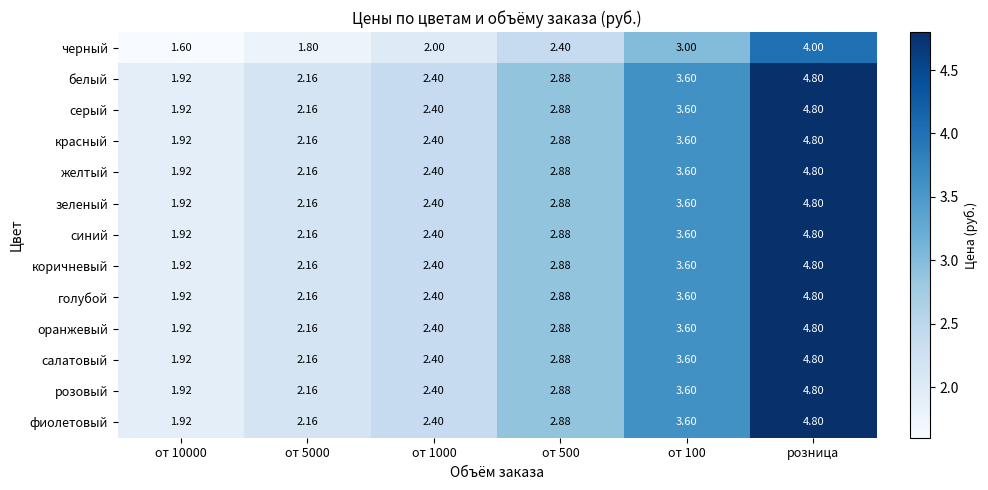

Which category has the highest value in the черный series?

розница